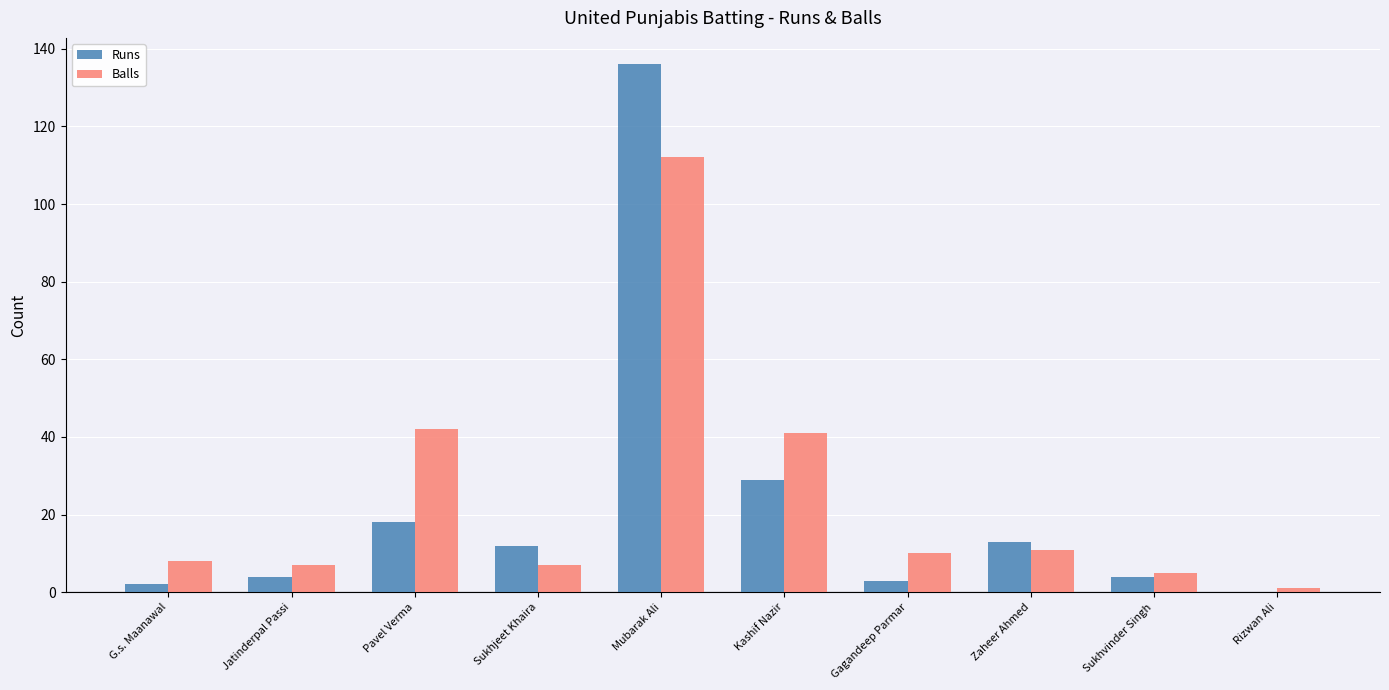

Which series has the largest range (max minus min)?

Runs